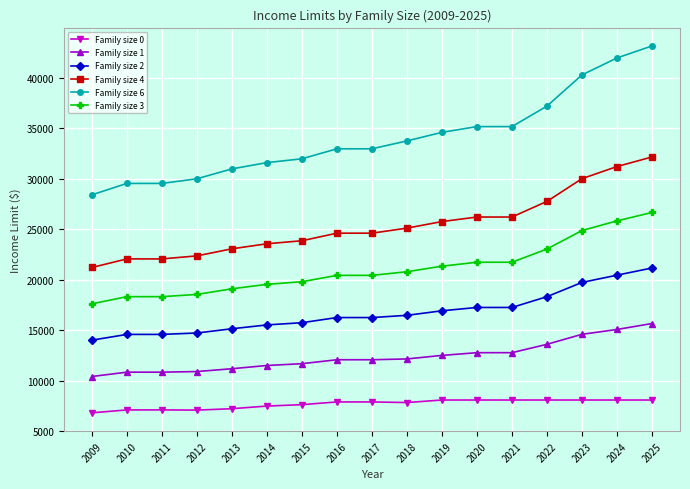

True or false: Family size 2 and Family size 4 cross at least once.

False